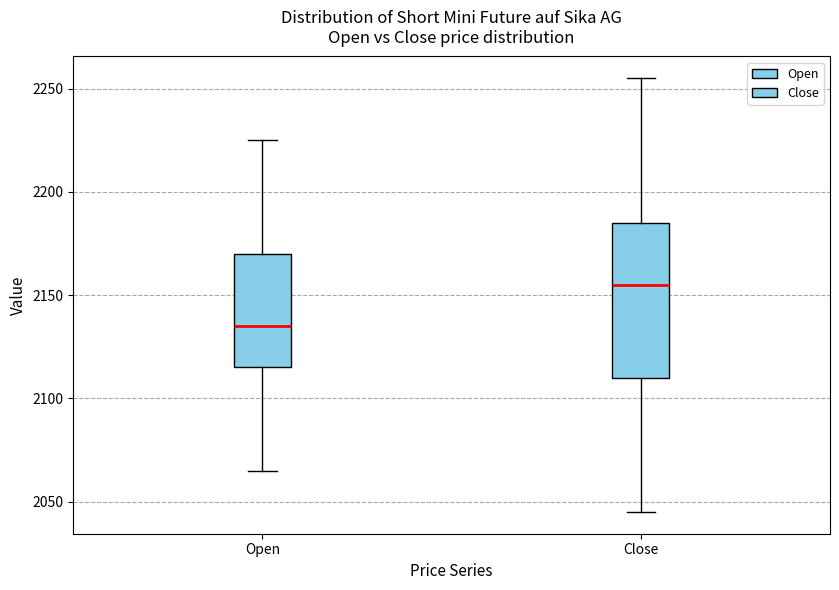

Reading left to right, transcribe this box plot: for each box, give where its median line is, the range the box spans, and where its two whiskers end, as read against the y-axis. The values are not printed on the chart, so give them approximately, as read against the axis.

Open: median 2135, box 2115 to 2170, whiskers 2065 to 2225
Close: median 2155, box 2110 to 2185, whiskers 2045 to 2255